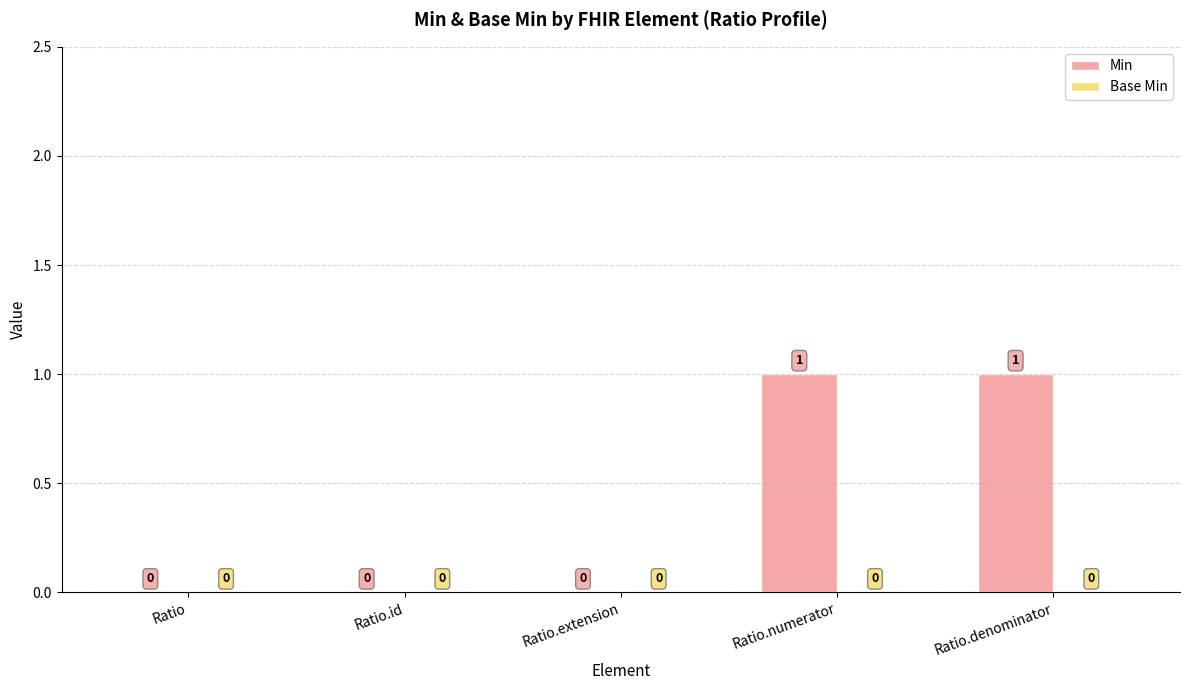

Is it true that the value at Ratio.denominator is 1?

True